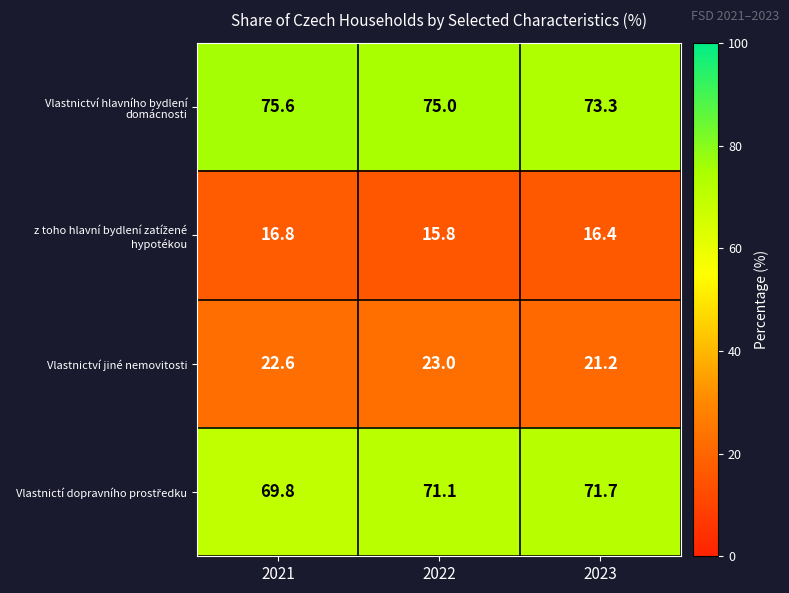

What is the difference between the maximum and minimum values in the Vlastnictví jiné nemovitosti series?

1.8